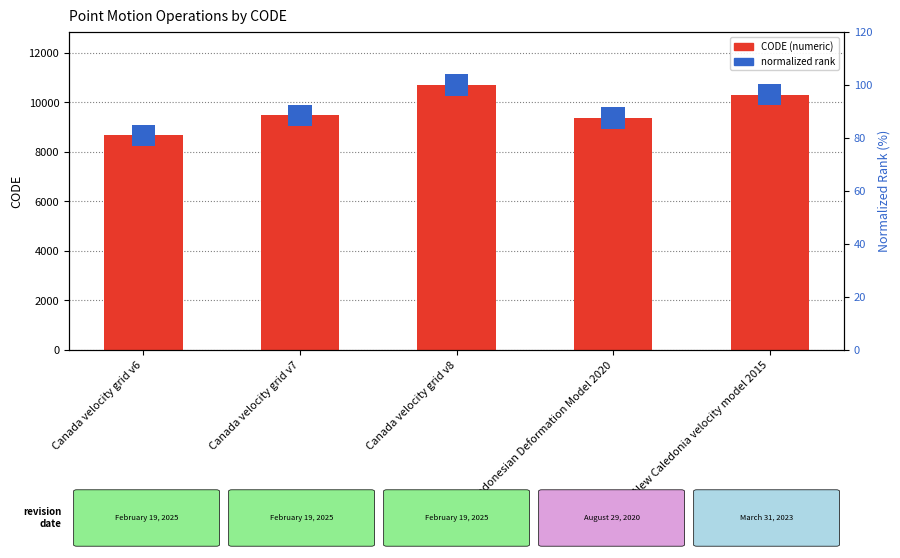

Rank the series by their maximum value, from highest to lowest.

CODE (numeric), normalized rank